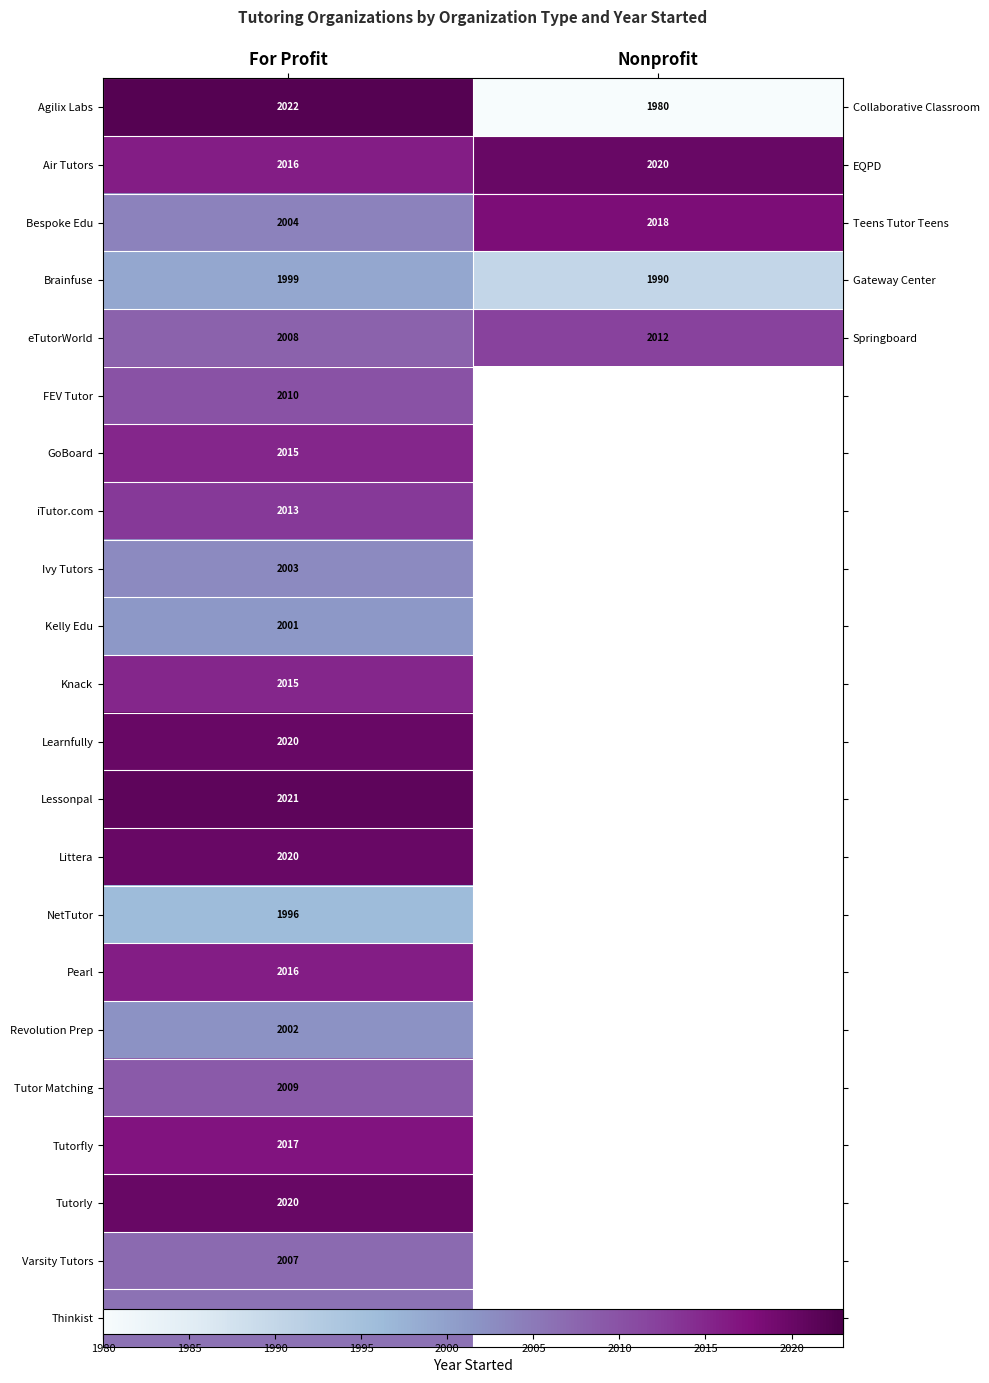

At how many categories does at least one series exceed 2005?

2